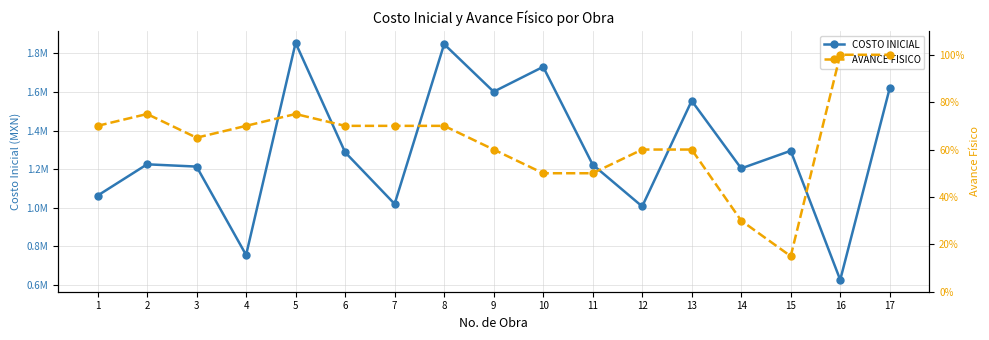

What is the approximate value of AVANCE FISICO at 17?

1.0